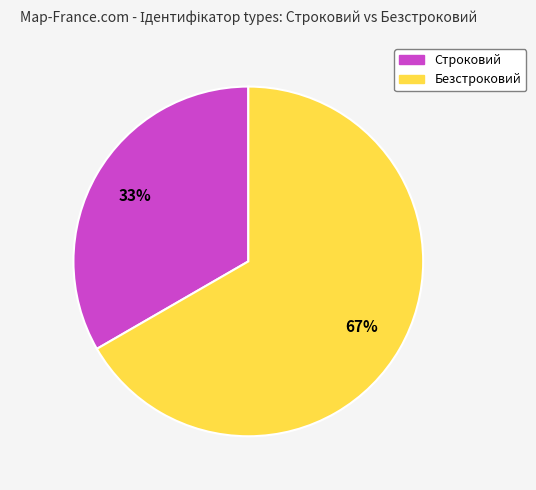

Approximately how many times larger is the value at Строковий compared to Безстроковий?

0.5